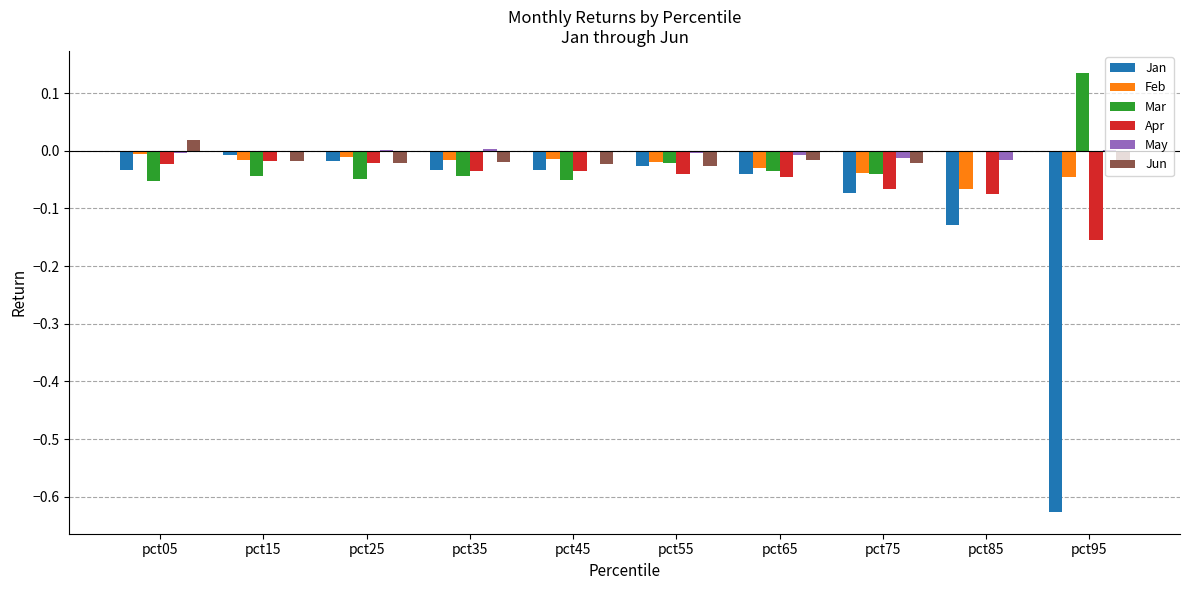

Which series has the largest total across all categories?

May